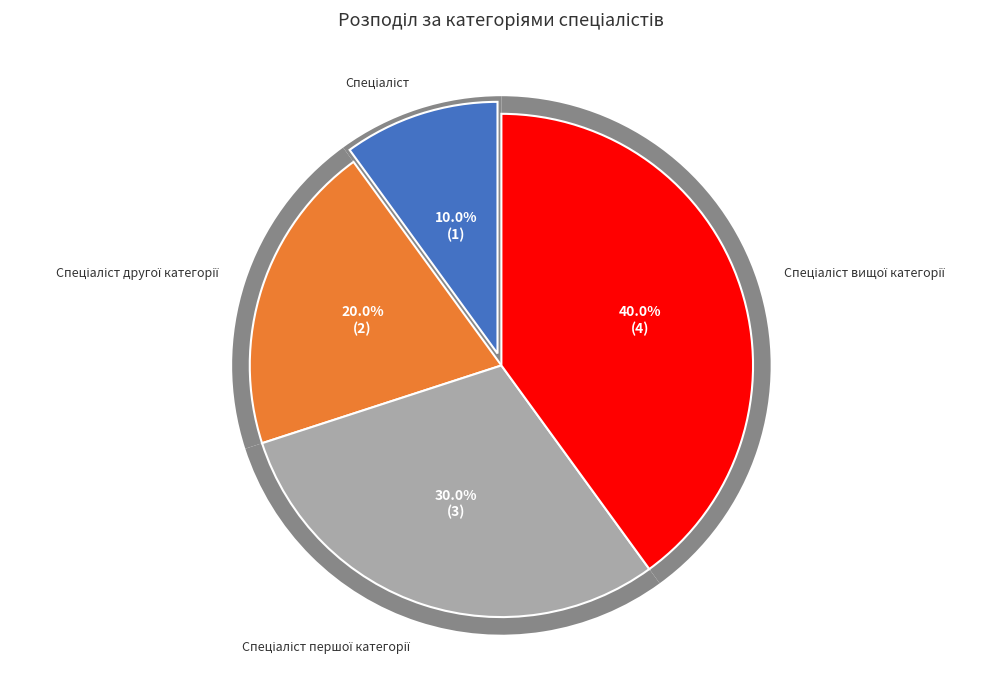

Do Спеціаліст вищої категорії and Спеціаліст першої категорії together represent more than half of the pie?

Yes